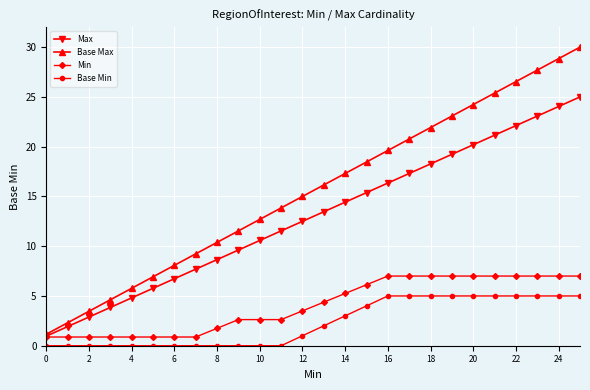

Rank the series by their maximum value, from highest to lowest.

Base Max, Max, Min, Base Min